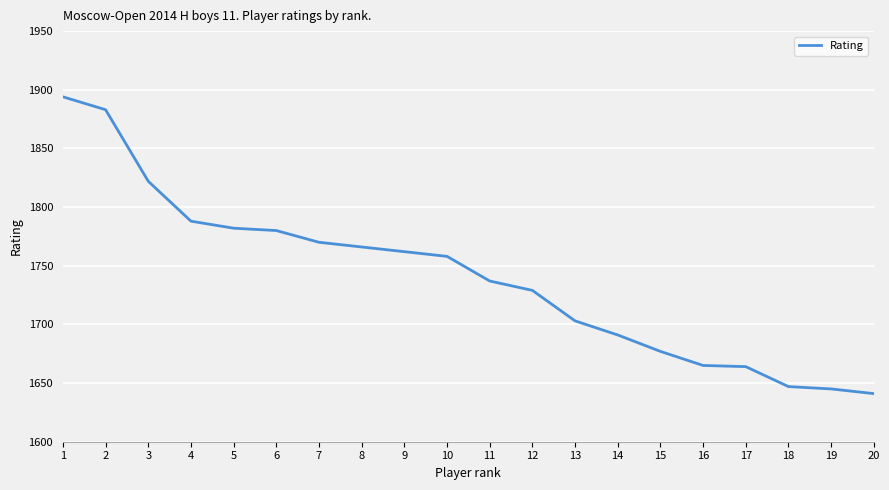

What is the change in value from 11 to 20?

-96